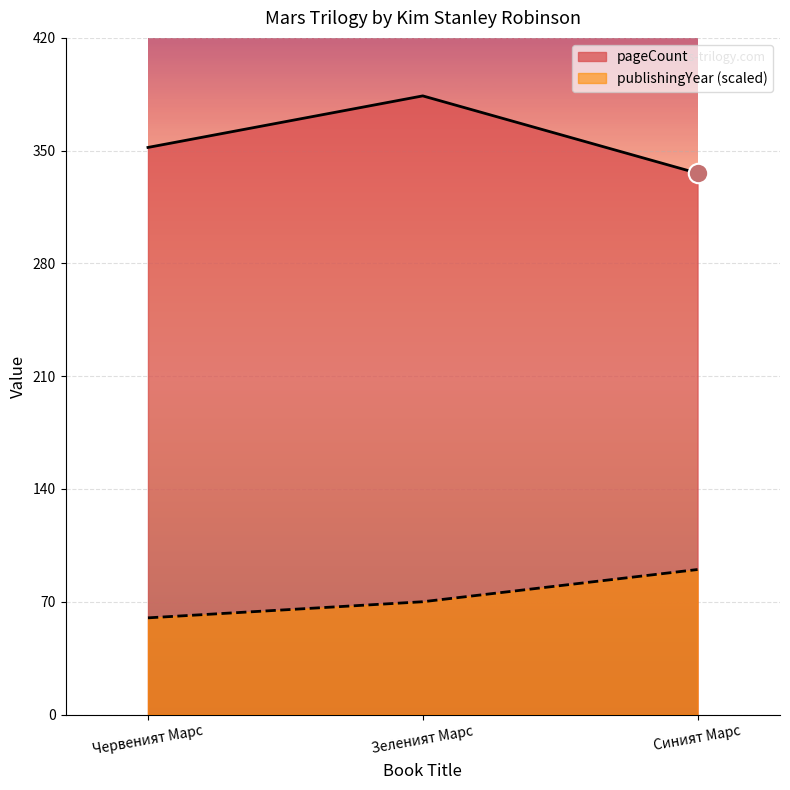

What is the sum of all publishingYear values?

220